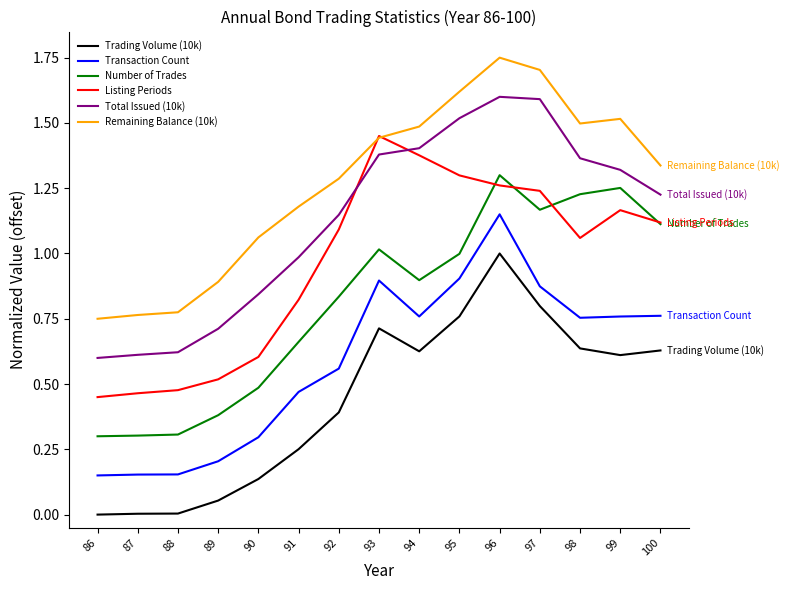

List the series in order of their overall mean, lowest first.

Trading Volume (10k), Transaction Count, Number of Trades, Listing Periods, Total Issued (10k), Remaining Balance (10k)